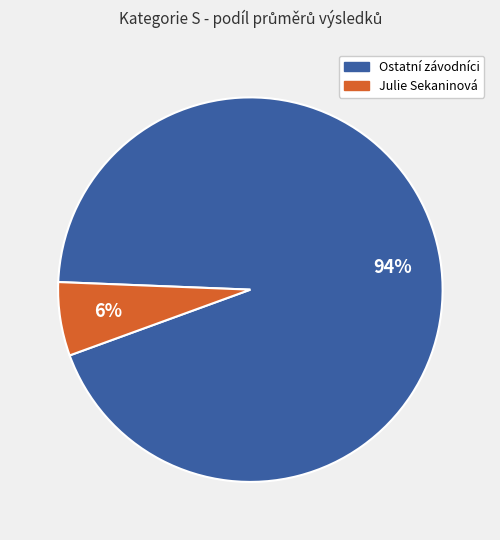

To the nearest percent, what is the difference between the largest and smallest slice percentages?

88%